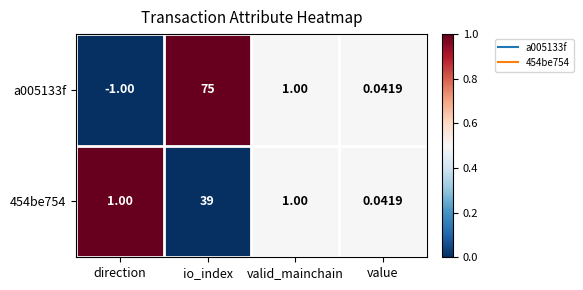

Which series has the largest total across all categories?

a005133f